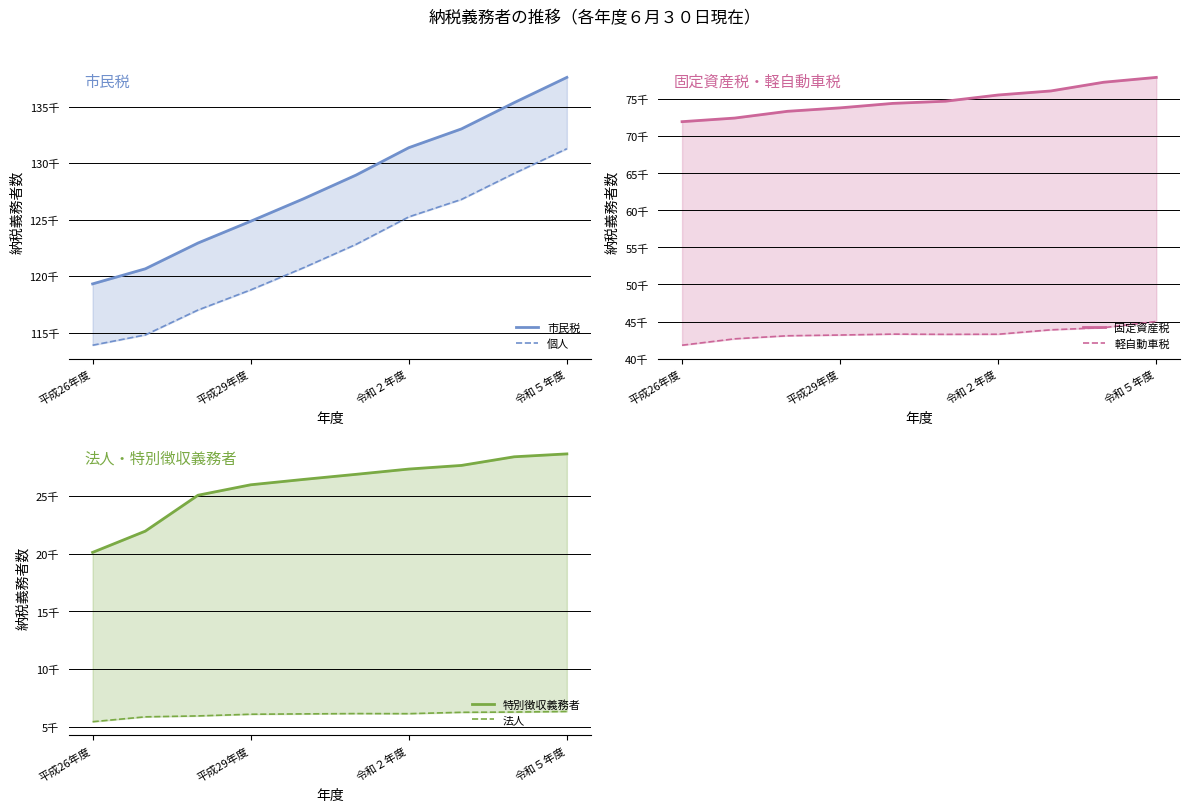

What is the average value of the 市民税 series?

128097